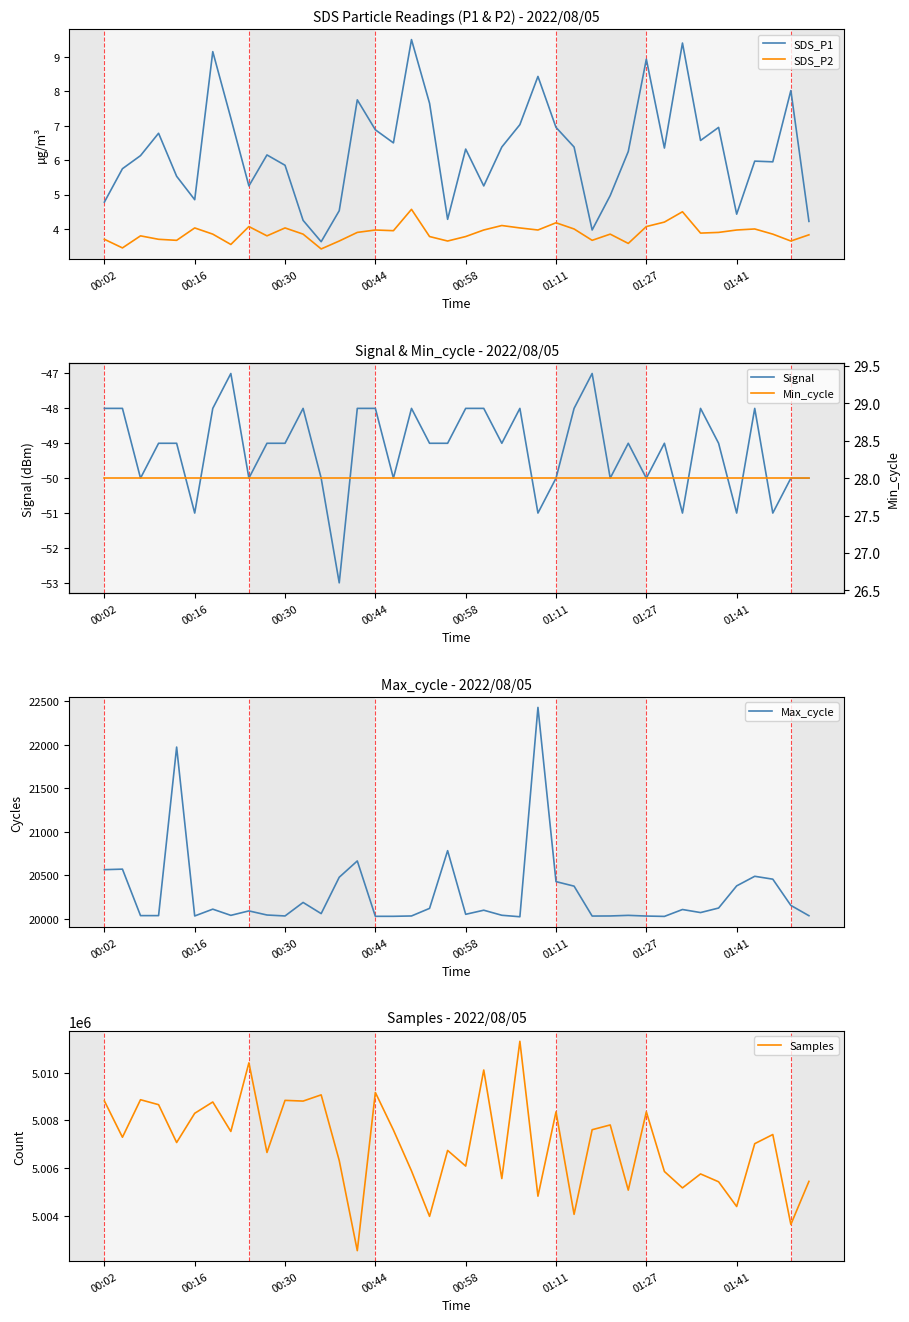

Is this an area chart (filled region under the line)?

No